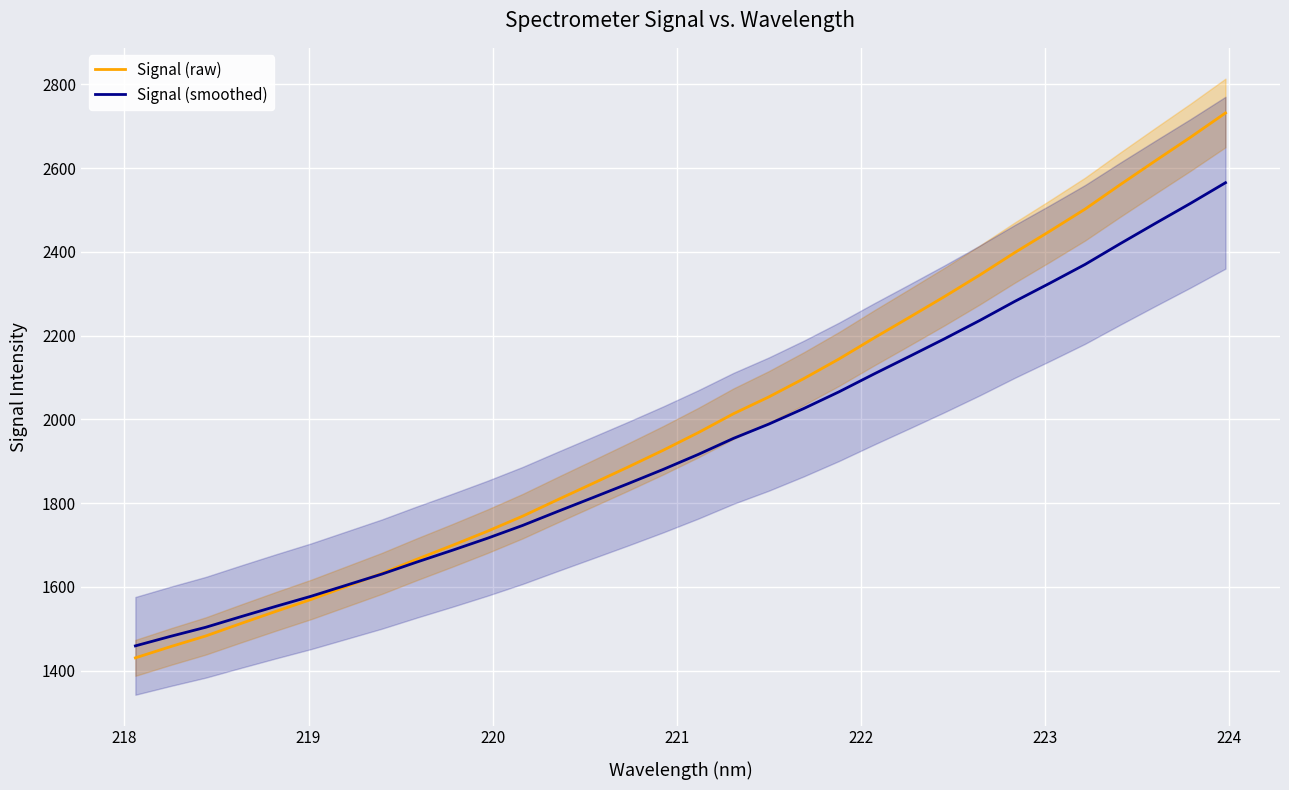

At how many categories does at least one series exceed 1929?

16